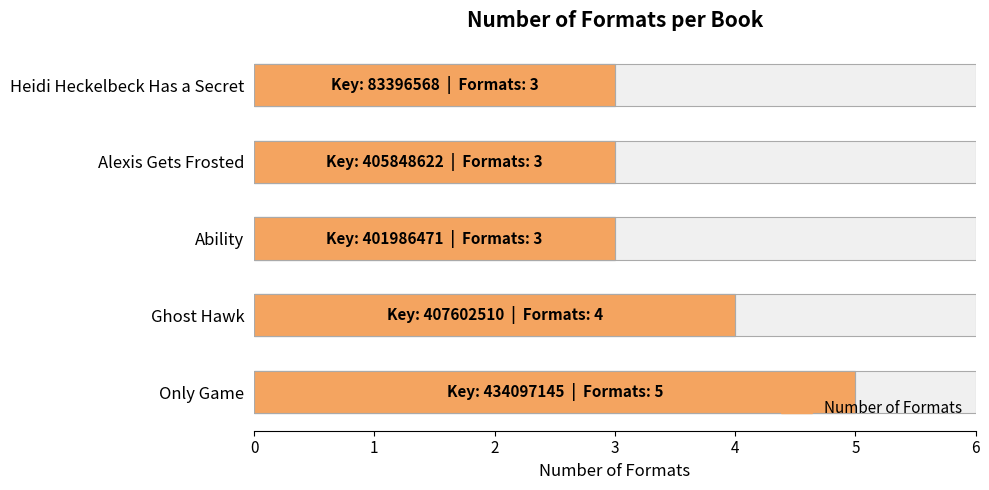

What is the sum of all values?

18